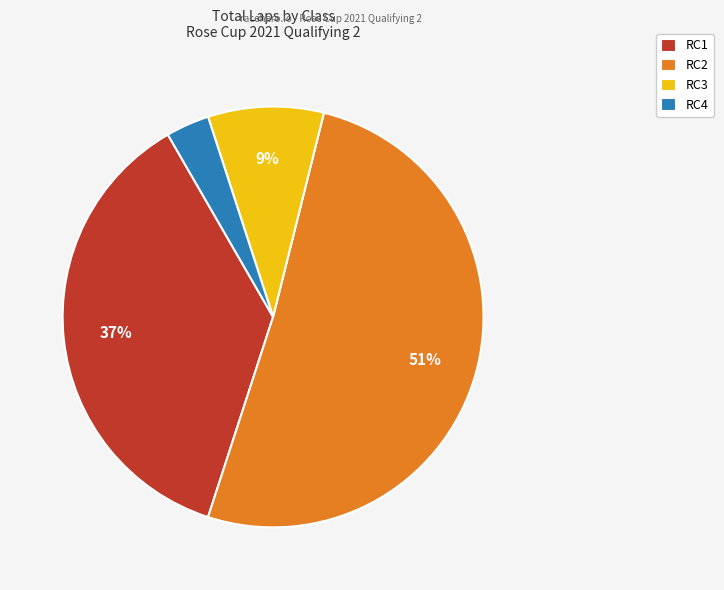

Rank the categories by value from lowest to highest.

RC4, RC3, RC1, RC2